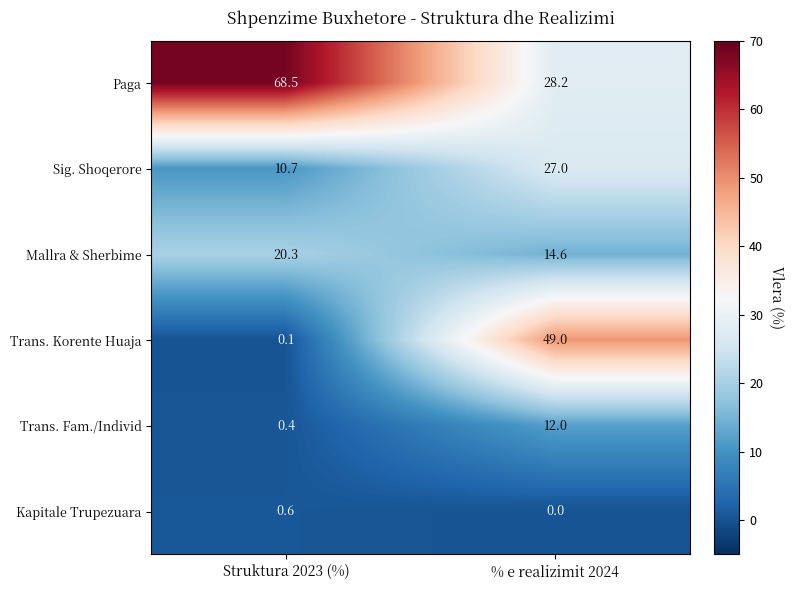

How many categories are shown in the chart?

2